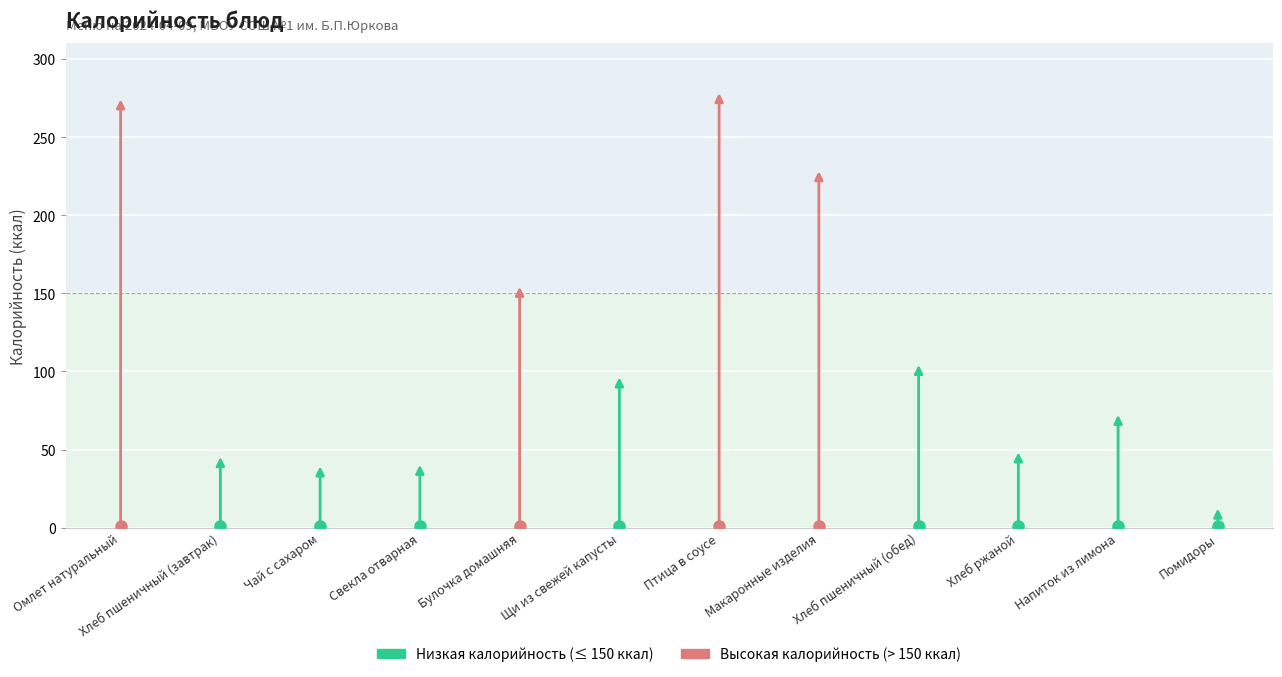

Rank the categories by value from highest to lowest.

Птица в соусе, Омлет натуральный, Макаронные изделия, Булочка домашняя, Хлеб пшеничный (обед), Щи из свежей капусты, Напиток из лимона, Хлеб ржаной, Хлеб пшеничный (завтрак), Свекла отварная, Чай с сахаром, Помидоры